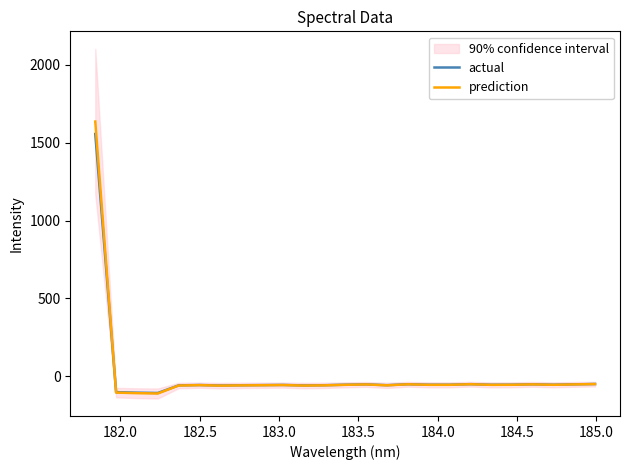

How many positive values does the actual series have?

1